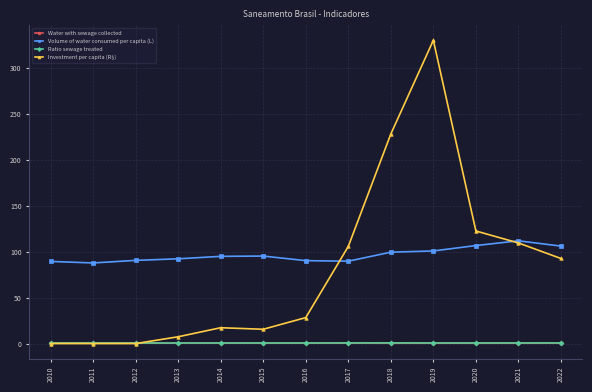

What is the difference between the highest and lowest values at 2022?

105.7